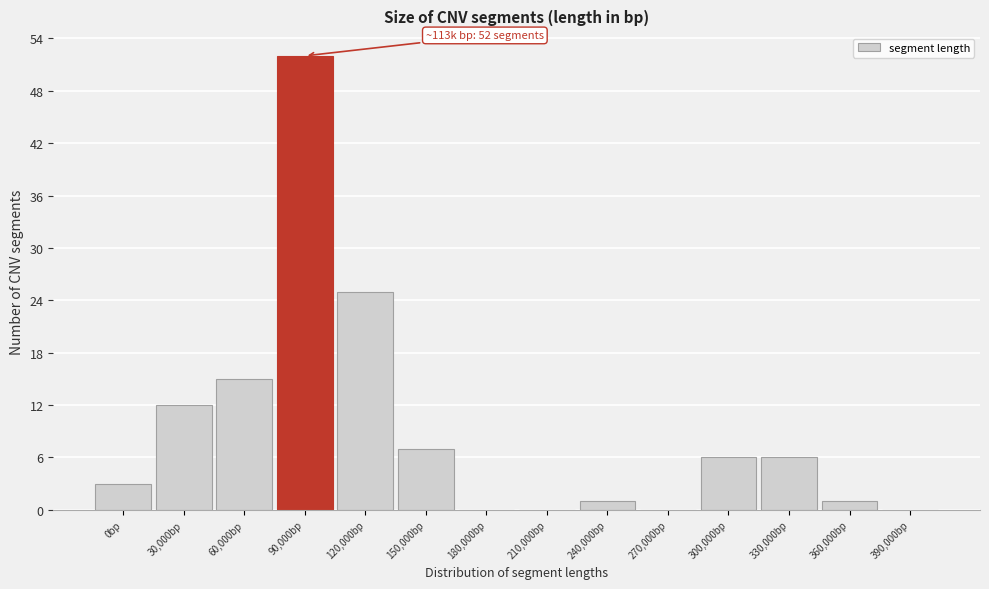

Reading right to left, what are all the values shown in this chart?

390,000bp=0	360,000bp=1	330,000bp=6	300,000bp=6	270,000bp=0	240,000bp=1	210,000bp=0	180,000bp=0	150,000bp=7	120,000bp=25	90,000bp=52	60,000bp=15	30,000bp=12	0bp=3